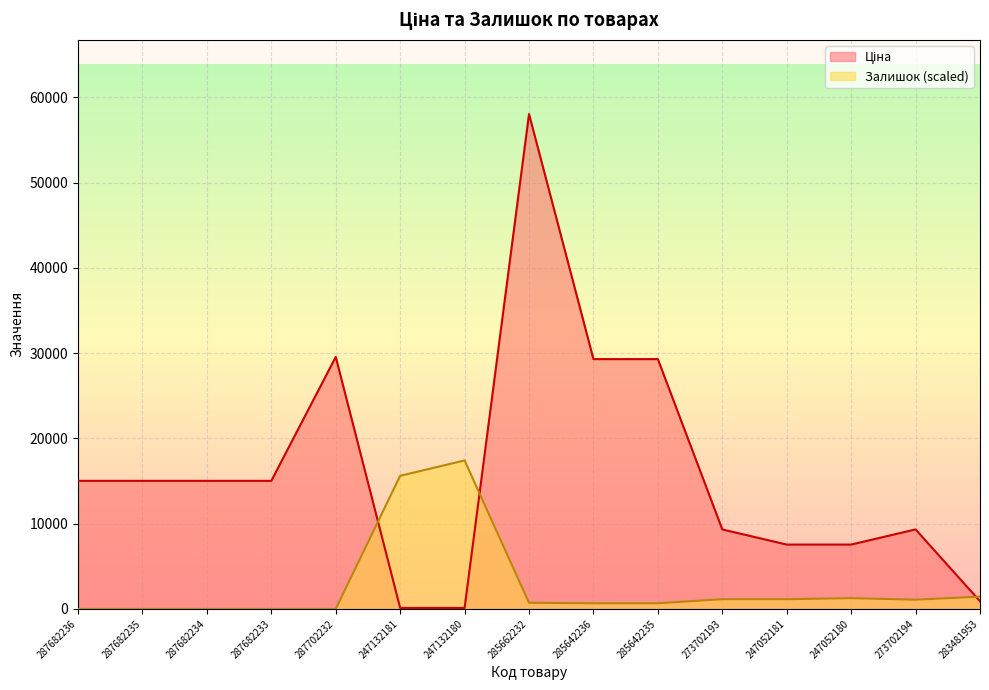

Reading right to left, list all the values displayed in this chart.

Ціна: 904.3	9321.4	7545.9	7545.9	9321.4	29294.9	29294.9	58037.0	113.3	113.3	29548.9	15019.2	15019.2	15019.2	15019.2
Залишок: 1440.9	1080.7	1260.8	1140.7	1140.7	660.4	660.4	720.5	17411.1	15610.0	0.0	0.0	0.0	0.0	0.0